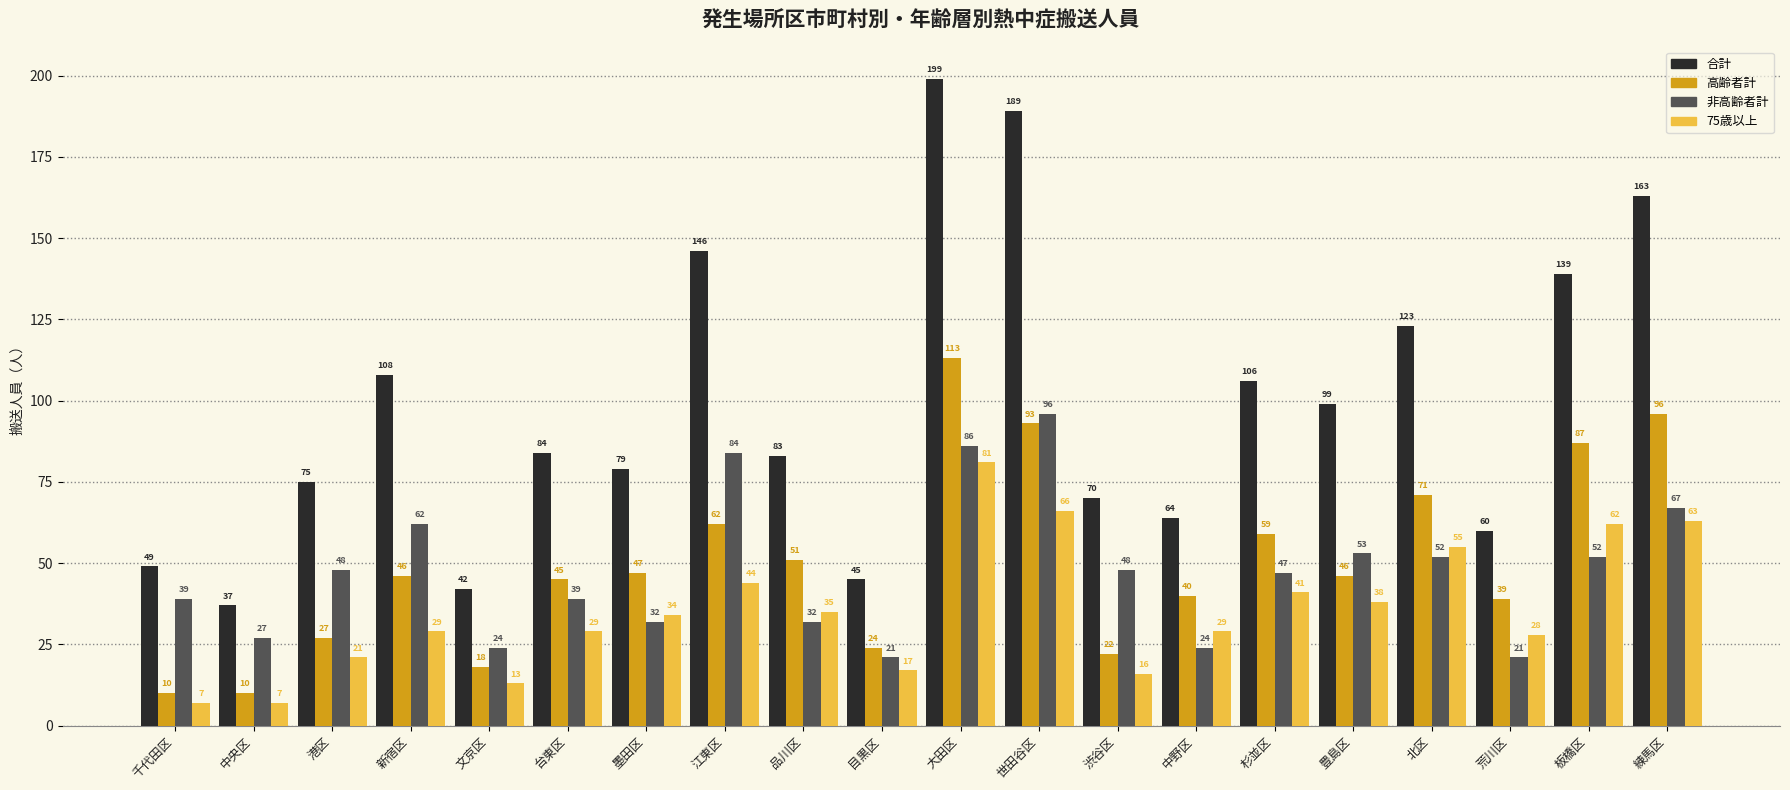

How many data points in 75歳以上 are less than 34?

10